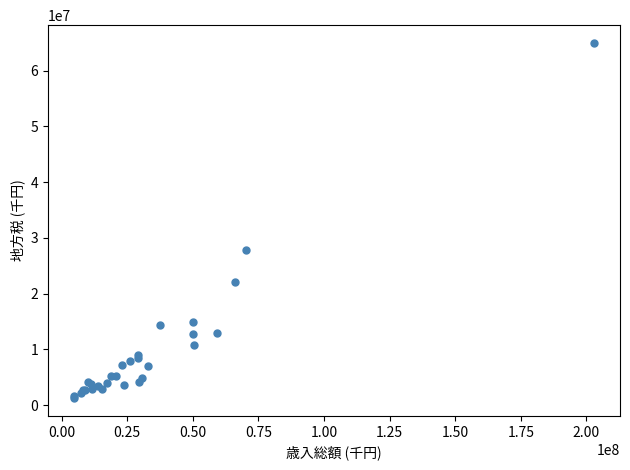

What Y value in the scatter plot is closest to 33101020?

27756115